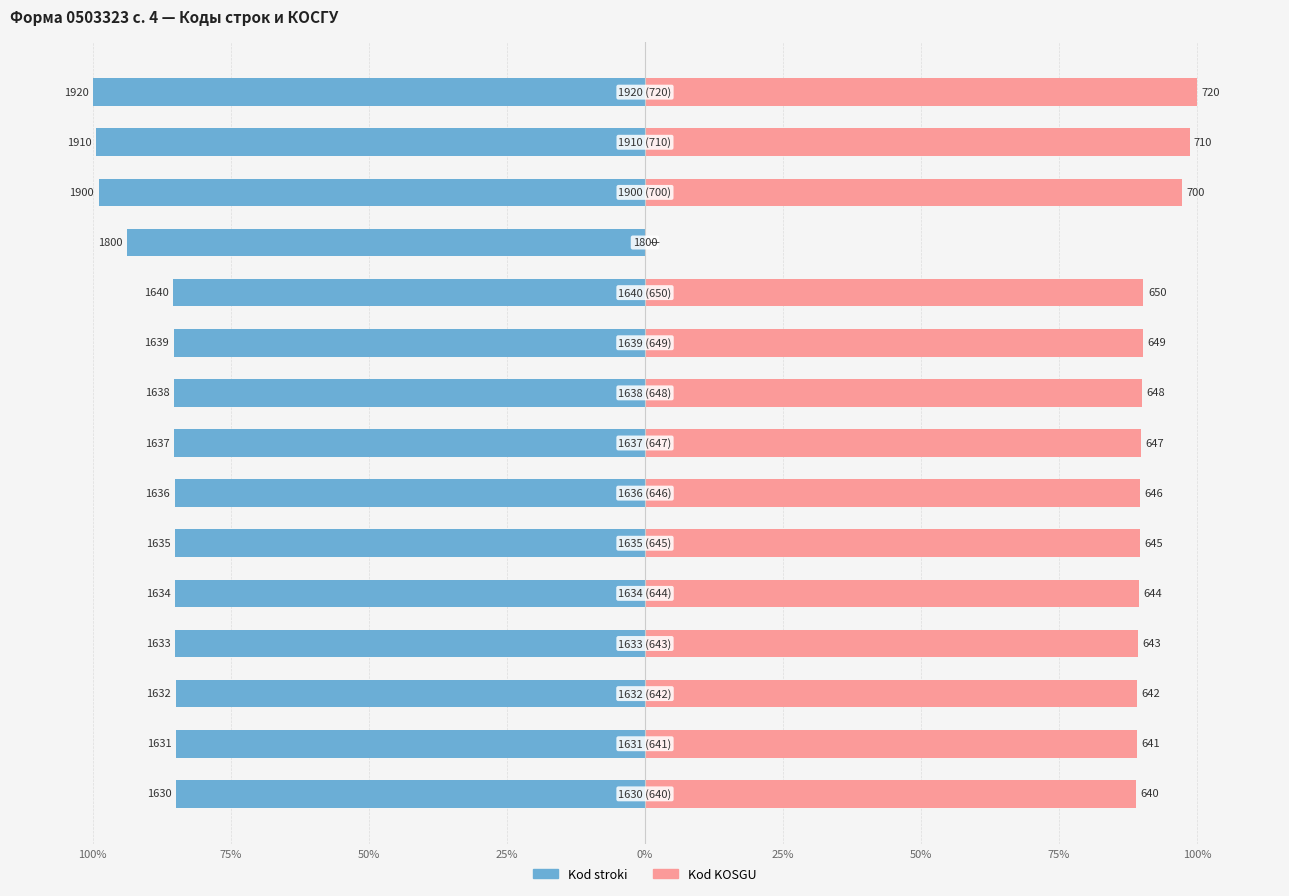

Is the value of Kod stroki at 11 greater than the value of Kod KOSGU at 13?

No